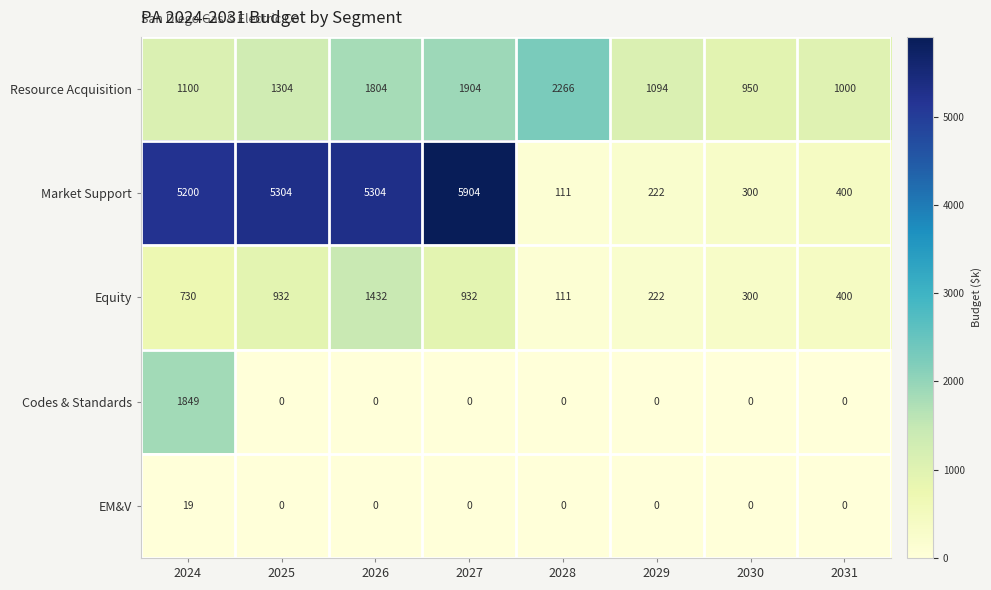

At which category is the sum across all series the highest?

2024